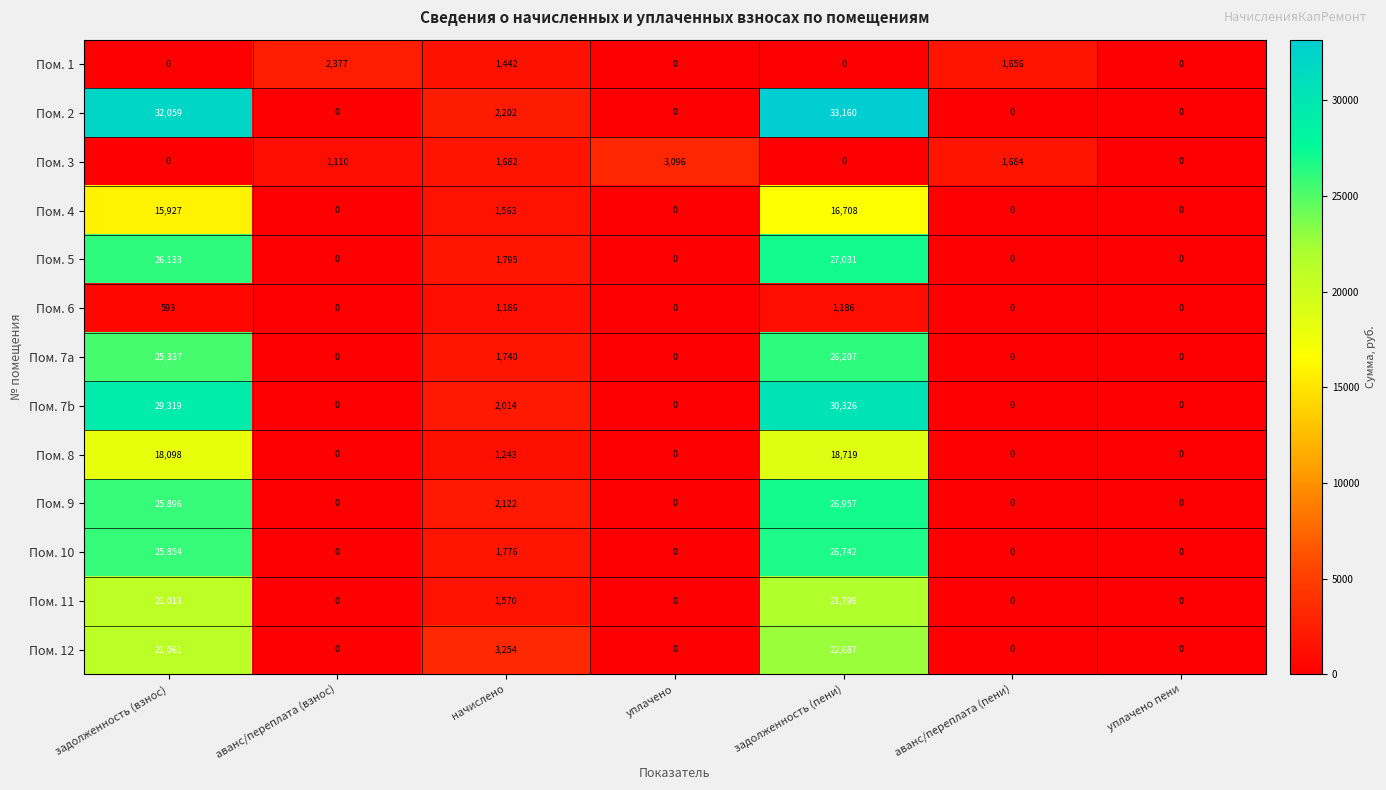

Count the number of data series in this chart.

13